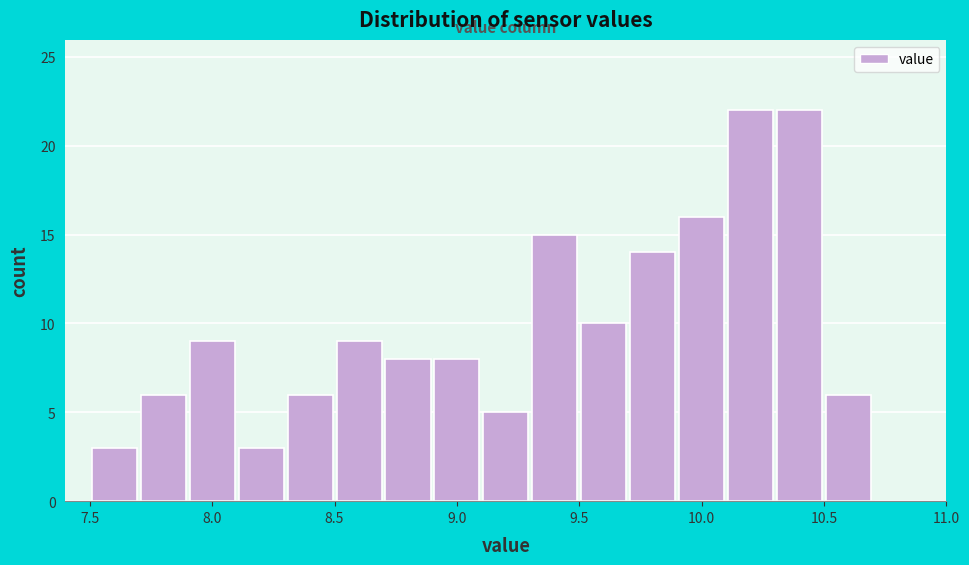

How tall is the bar that spans 8.1 to 8.3 on the x-axis? The values are not printed on the chart, so give them approximately, as read against the axis.

3